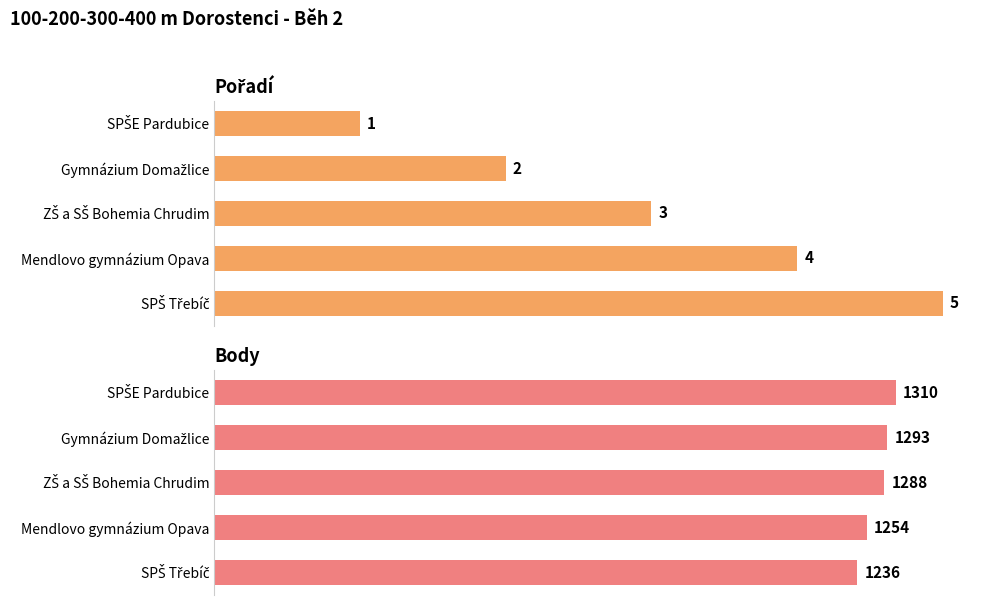

What are all the series names shown in the legend?

Pořadí, Body